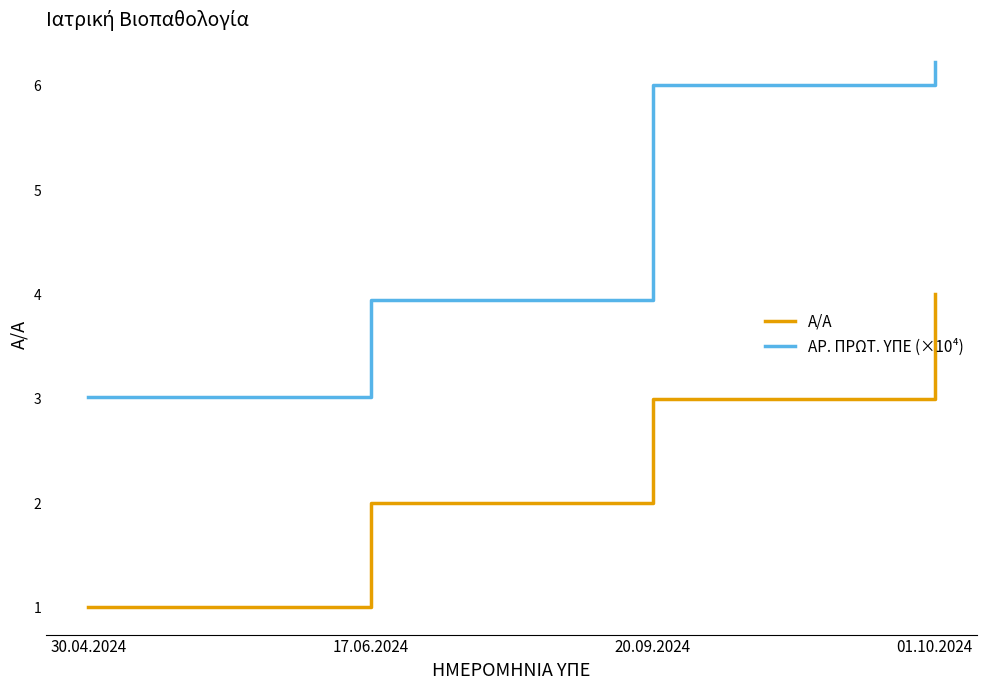

What position from the left is 01.10.2024?

4